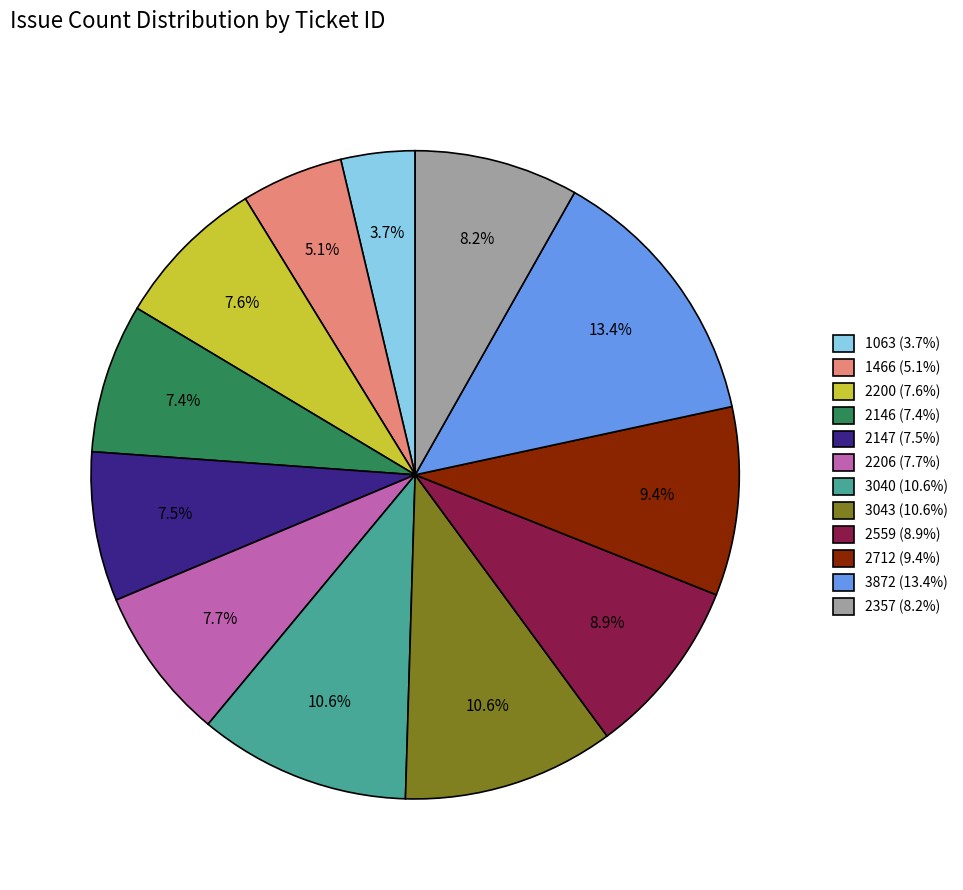

What percentage is NOT represented by 2146?

92.6%